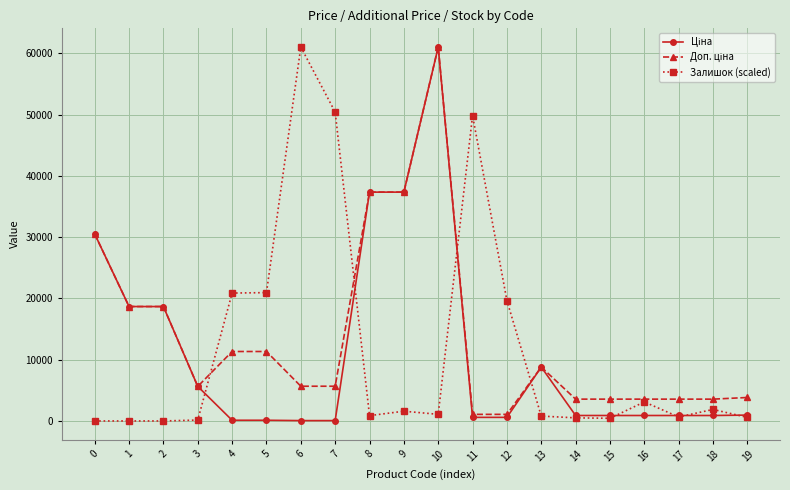

The value of Залишок (scaled) at 7 is 50408.6. True or false?

True